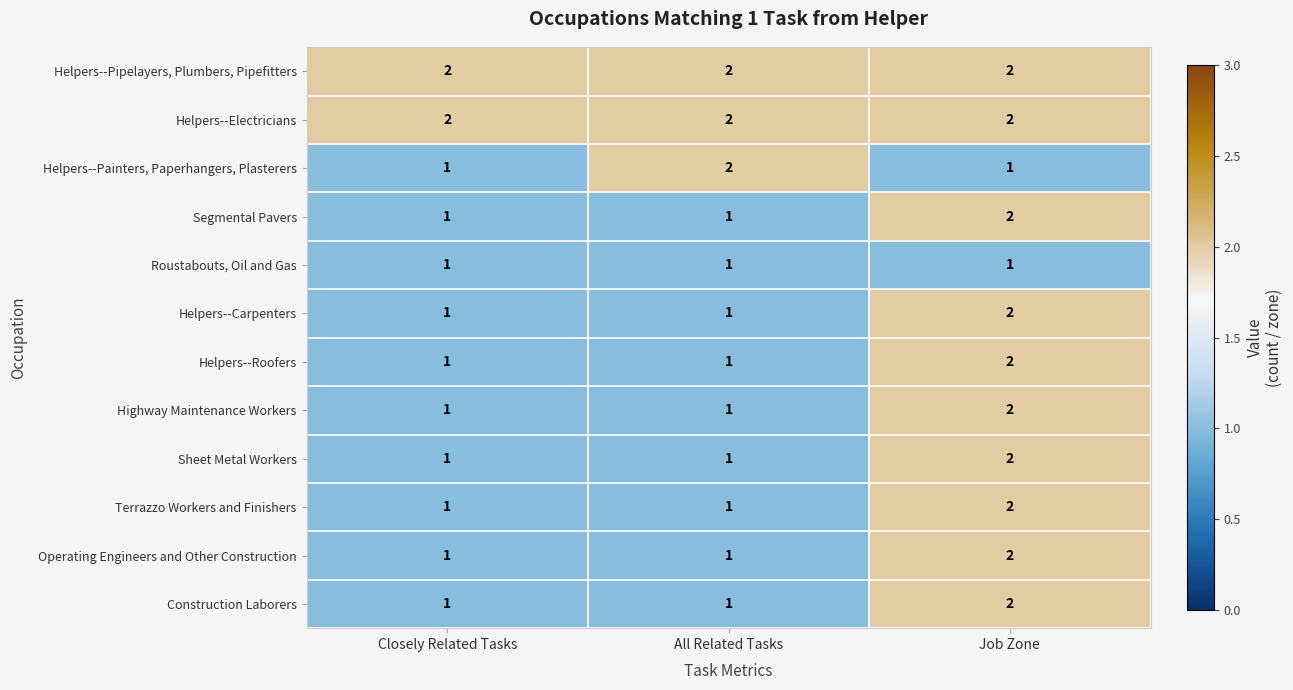

At how many categories does at least one series exceed 1?

3